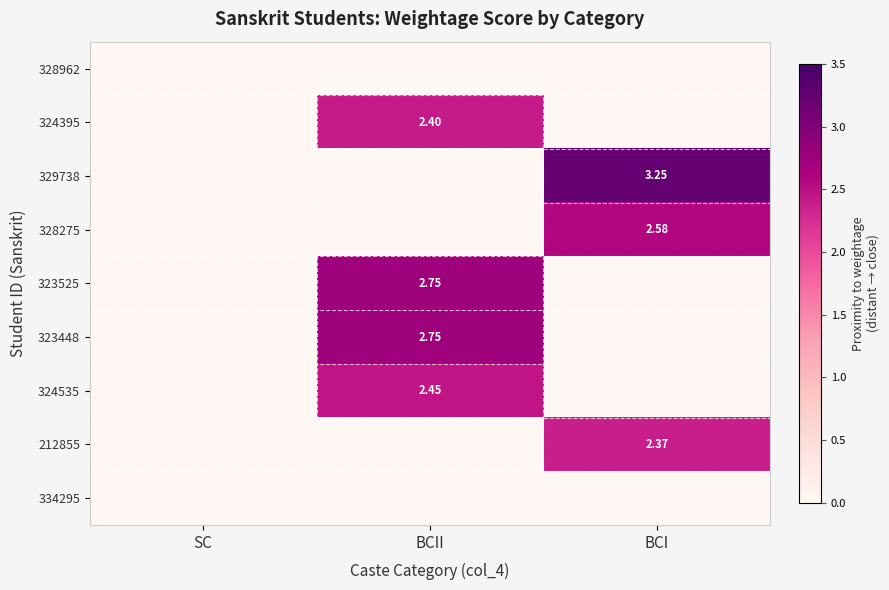

How many data points does each series have?

3